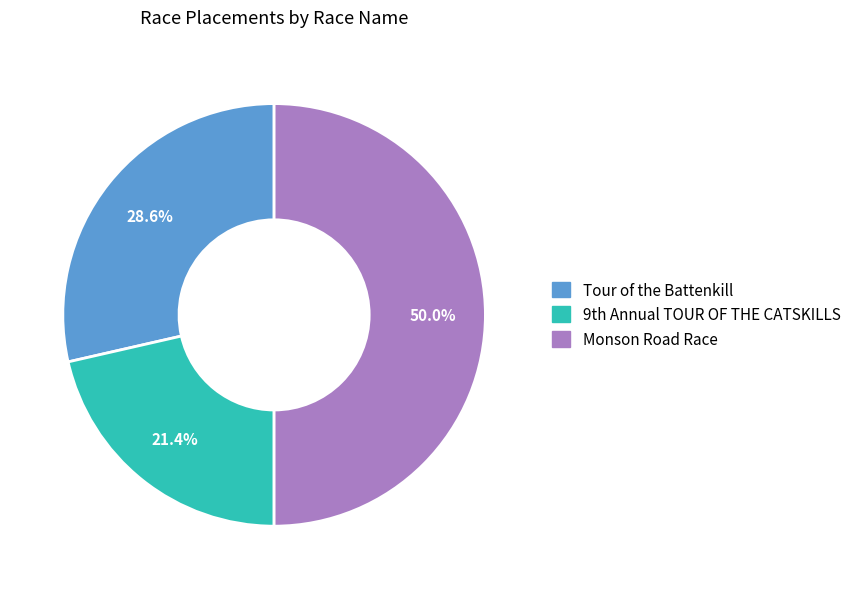

What is the largest slice in the pie chart?

Monson Road Race